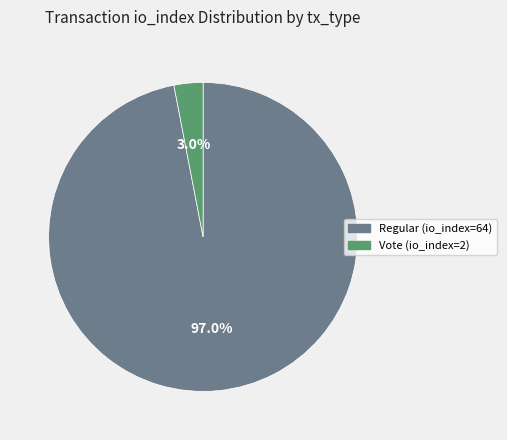

Is there any slice that represents more than half of the pie?

Yes